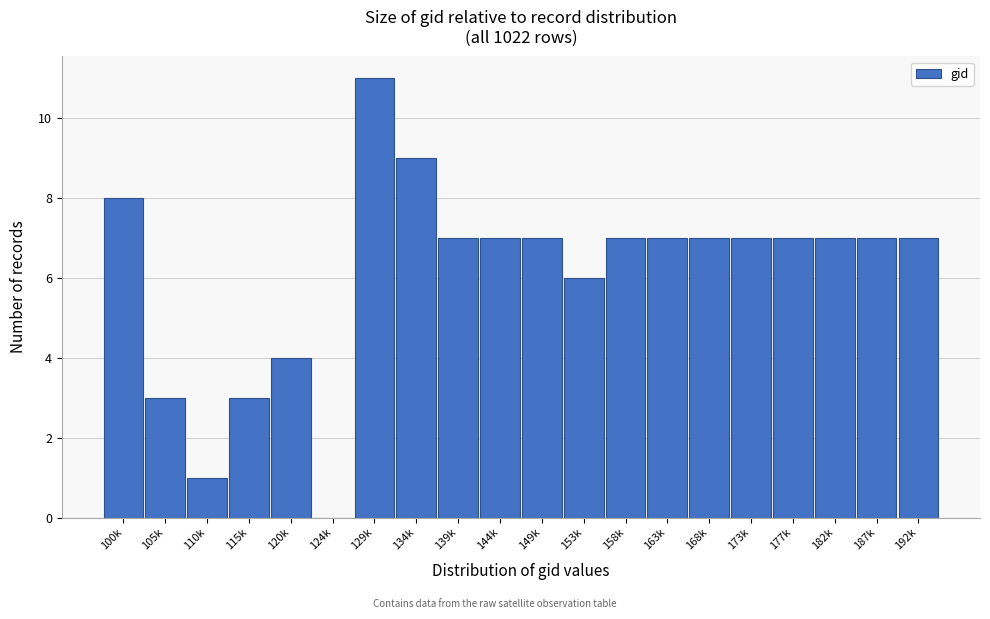

Reading left to right, extract all data points from this chart.

100k=8	105k=3	110k=1	115k=3	120k=4	124k=0	129k=11	134k=9	139k=7	144k=7	149k=7	153k=6	158k=7	163k=7	168k=7	173k=7	177k=7	182k=7	187k=7	192k=7